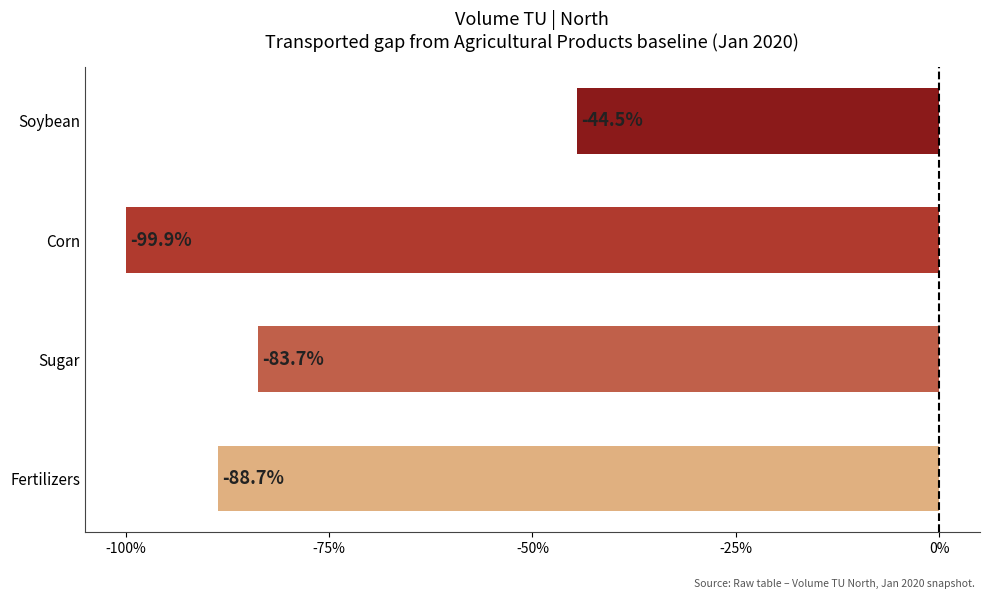

Reading bottom to top, transcribe all the data shown in this chart.

-88.7	-83.7	-99.9	-44.5